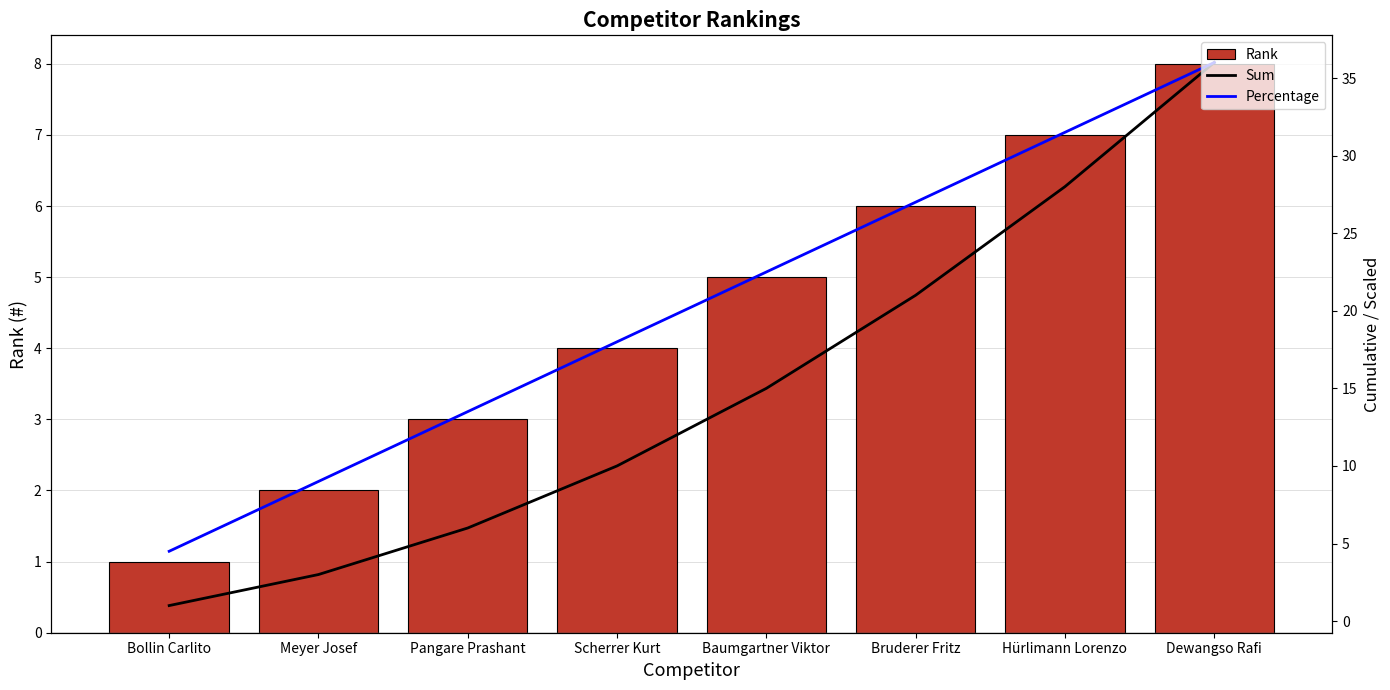

Are the bars horizontal?

No